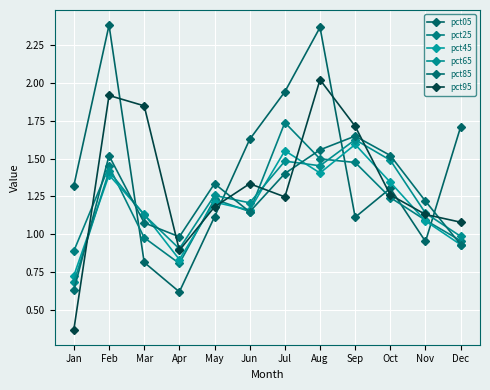

True or false: pct85 and pct25 cross at least once.

True